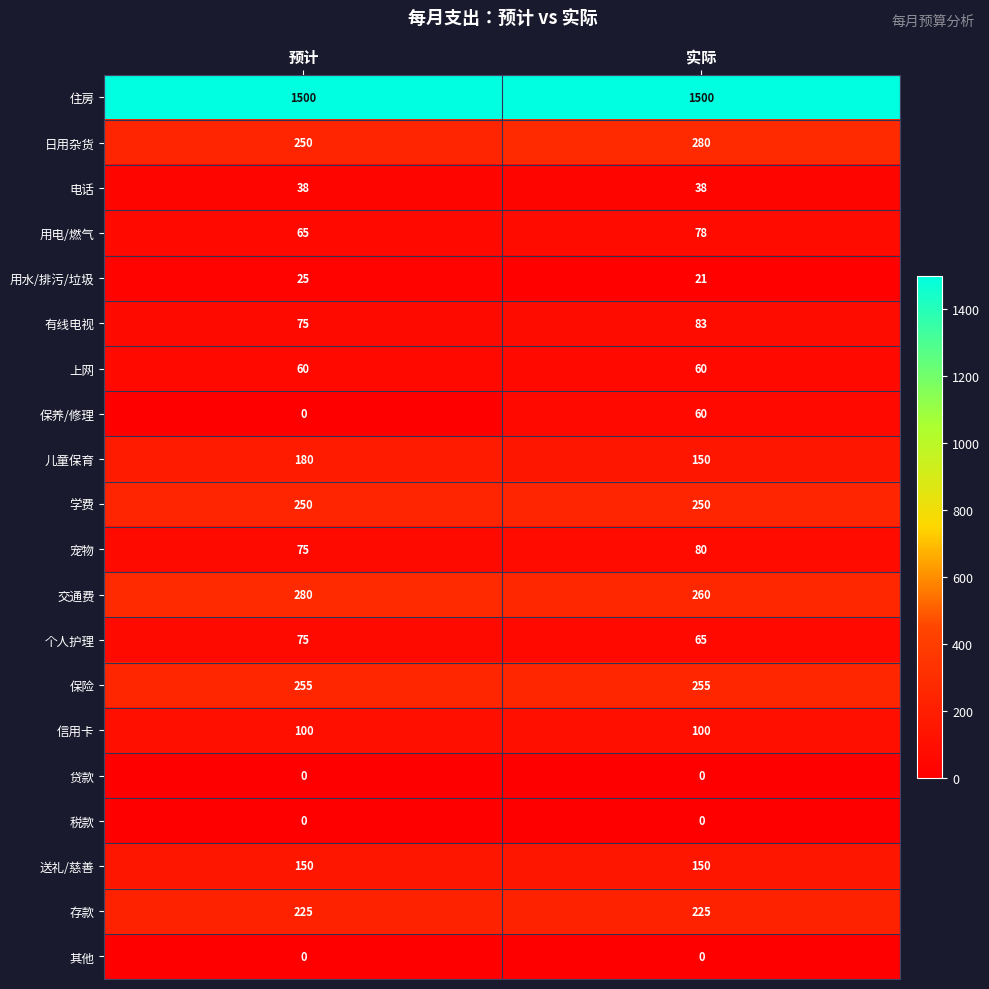

What is the average value of the 学费 series?

250